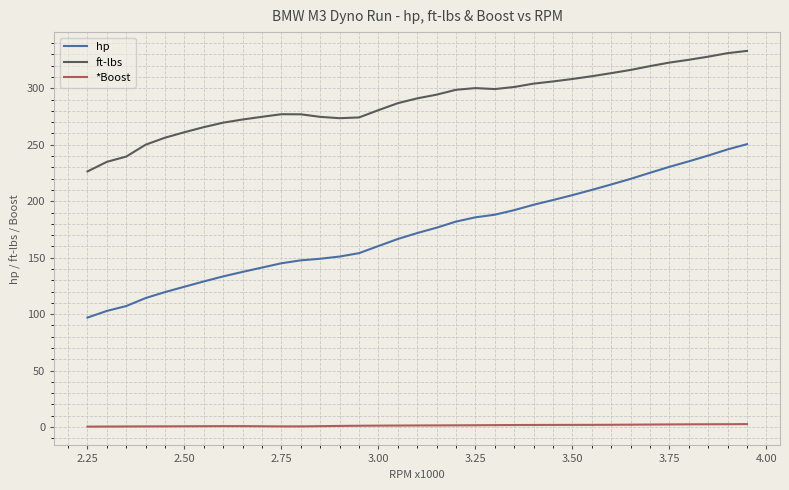

True or false: *Boost and ft-lbs intersect in this chart.

False